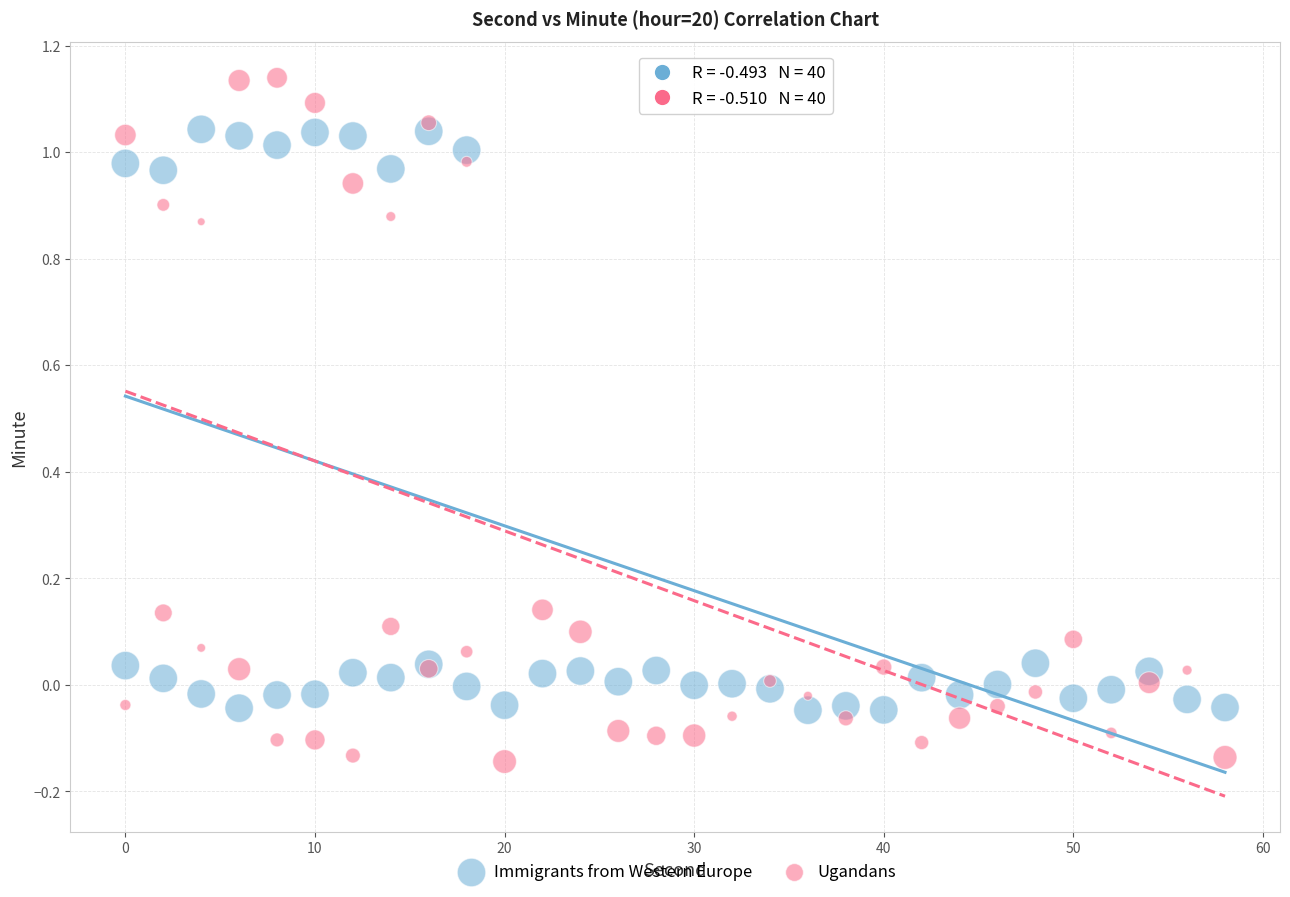

Which series contains the lowest Y value?

Ugandans